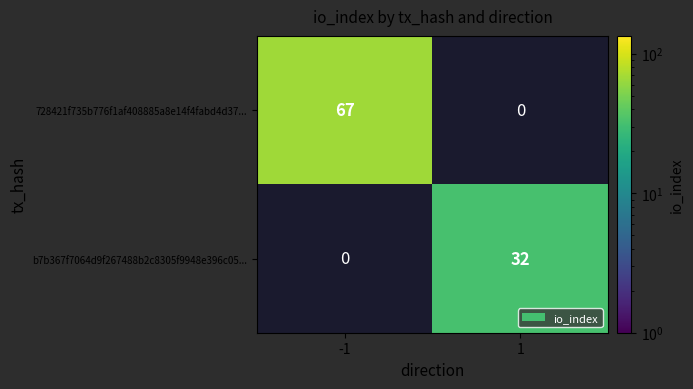

True or false: 728421f735b776f1af408885a8e14f4fabd4d37... has a value of 120 at -1.

False